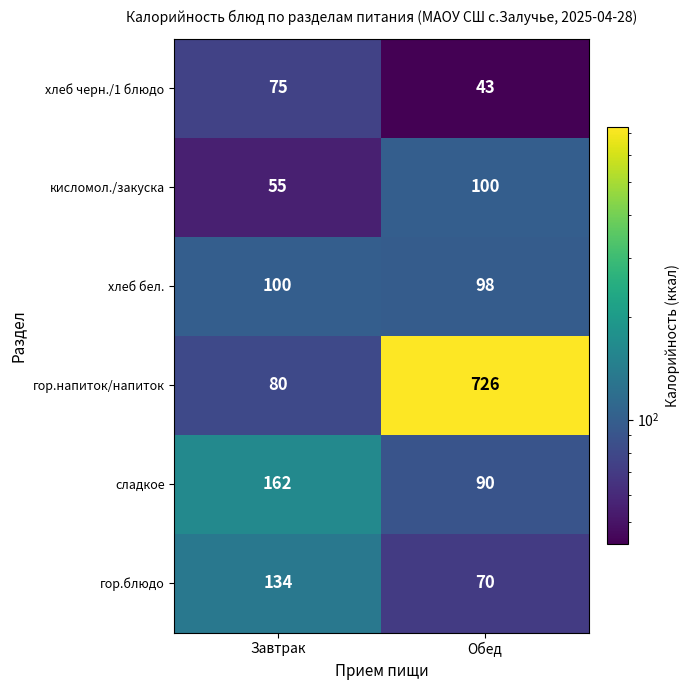

What is the difference between the maximum and minimum values in the хлеб черн./1 блюдо series?

32